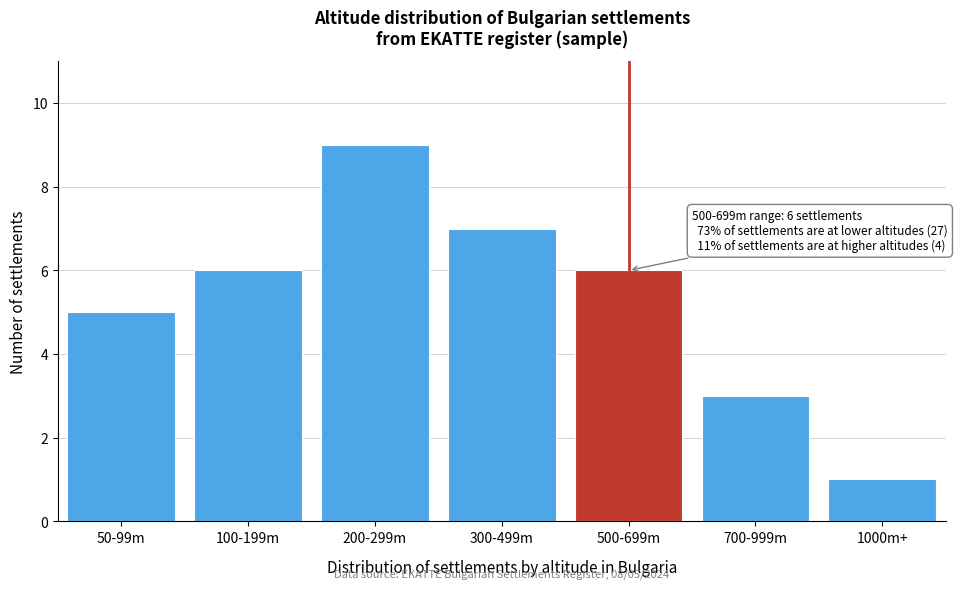

Reading right to left, list all the values displayed in this chart.

1	3	6	7	9	6	5